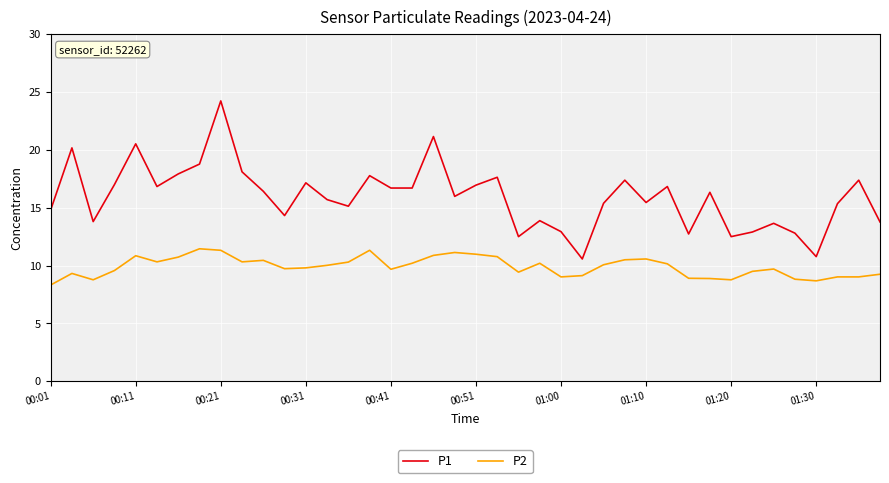

What is the difference between the maximum and minimum values in the P2 series?

3.1